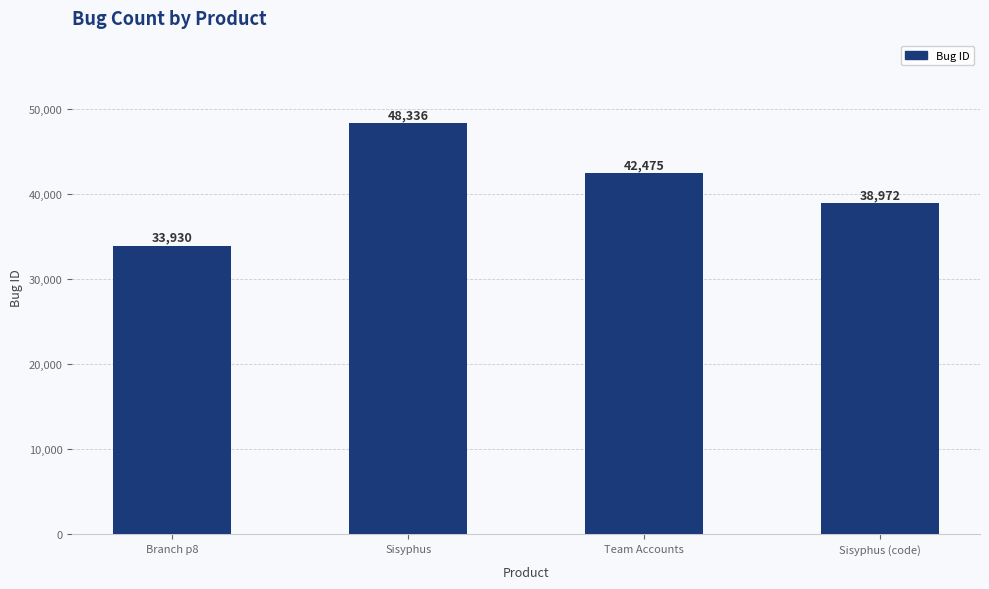

What is the minimum value shown in the chart?

33930